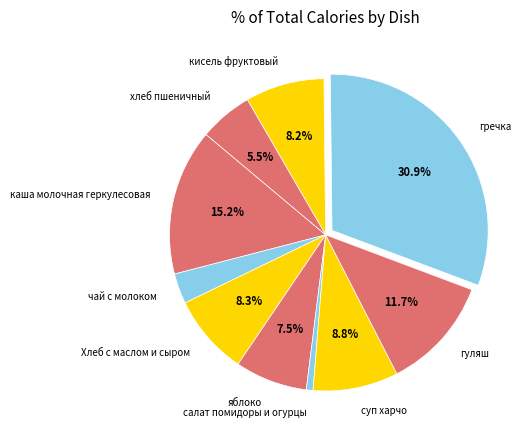

To the nearest percent, what is the average slice percentage?

10%